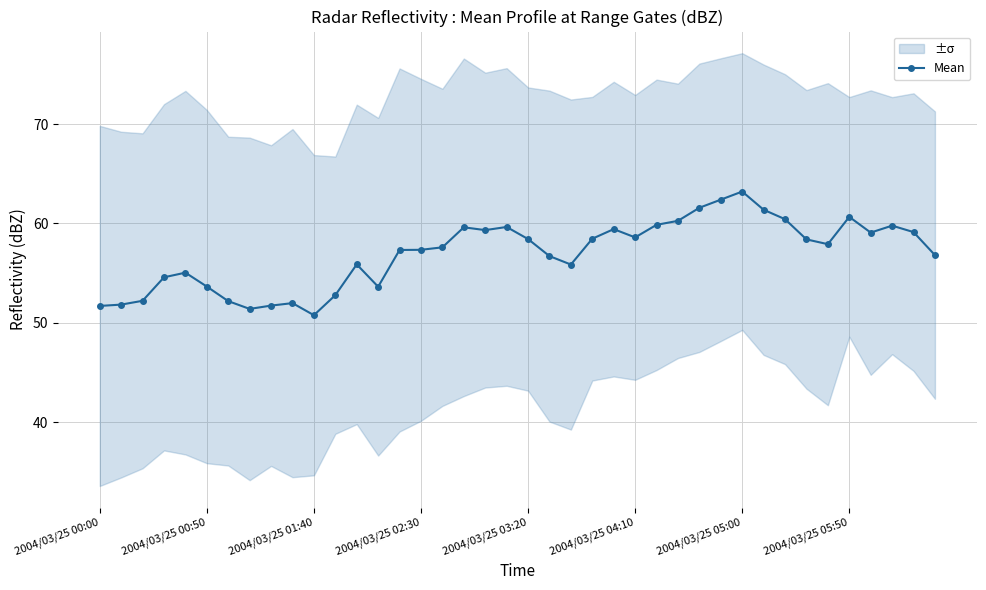

True or false: Mean has more than 2 interior local peaks.

True